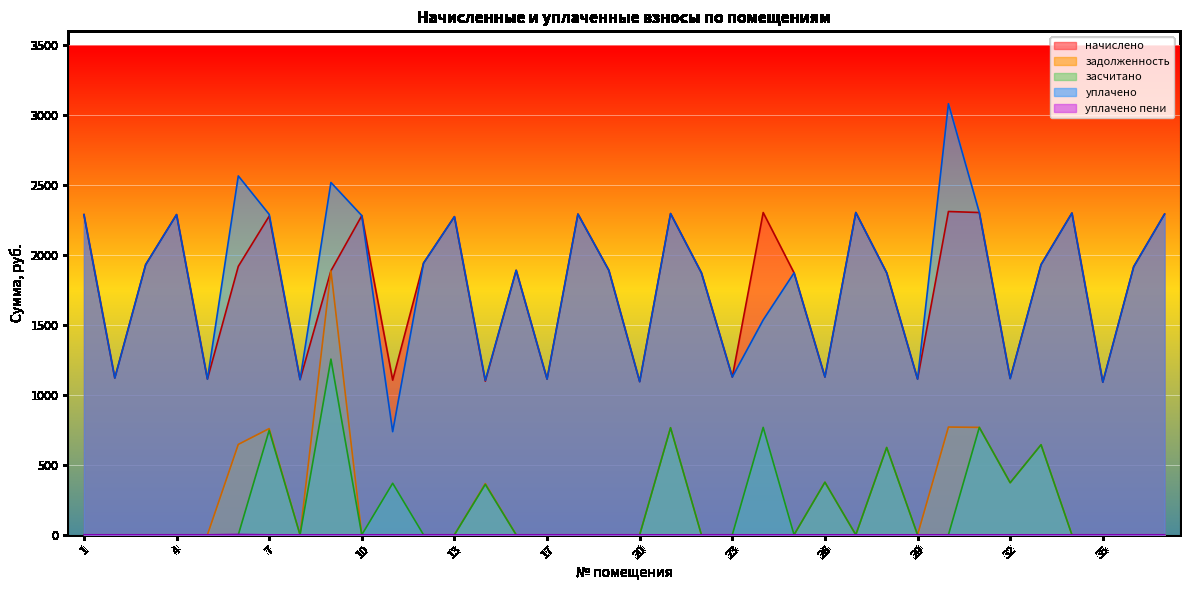

How many lines are shown in the chart?

5